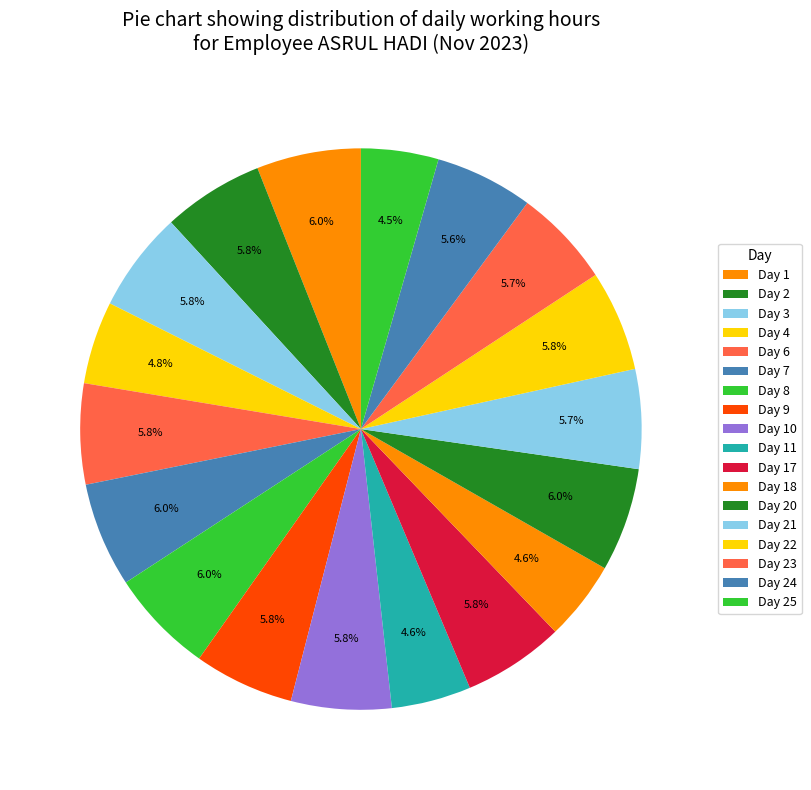

What is the ratio of the value at Day 23 to the value at Day 1?

0.9